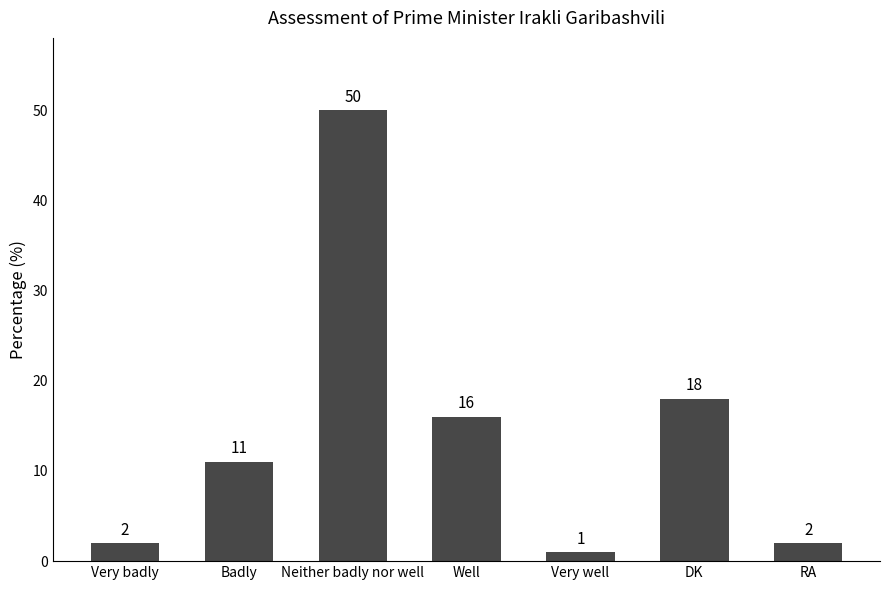

True or false: the data shows 16 at Badly.

False